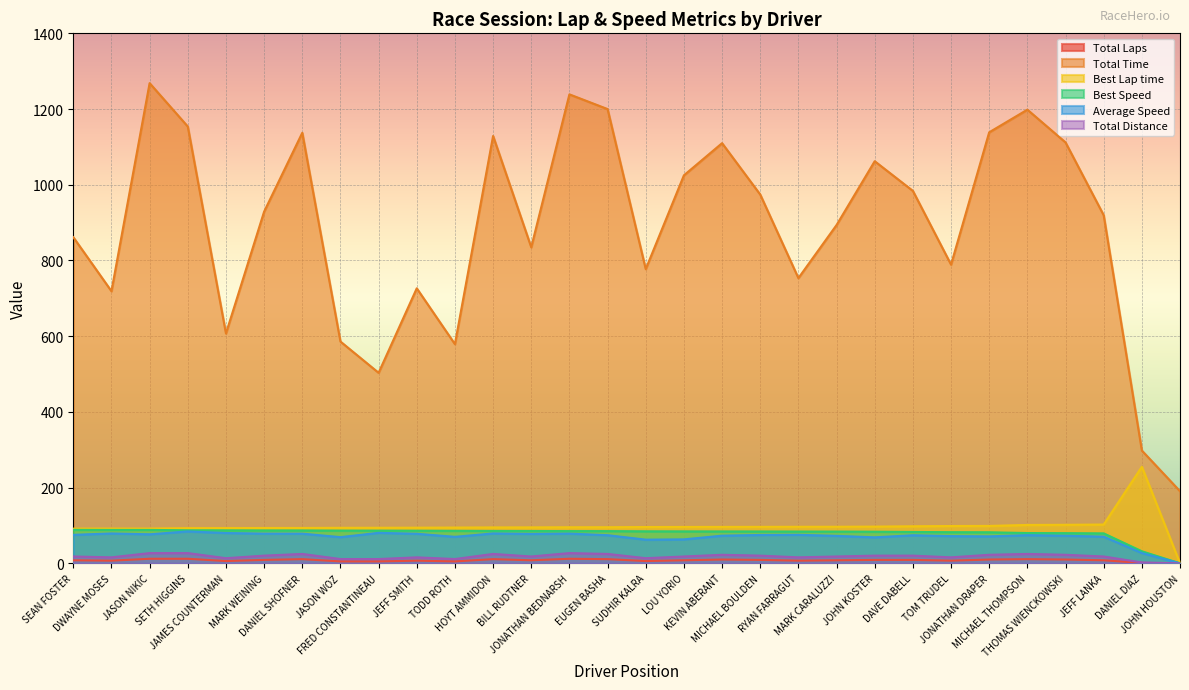

What position from the left is MICHAEL BOULDEN?

19